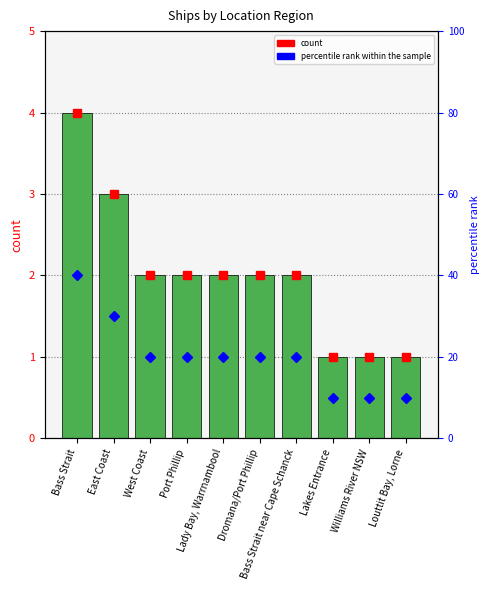

List the labels in order of value, largest first.

Bass Strait, East Coast, West Coast, Port Phillip, Lady Bay, Warrnambool, Dromana/Port Phillip, Bass Strait near Cape Schanck, Lakes Entrance, Williams River NSW, Louttit Bay, Lorne